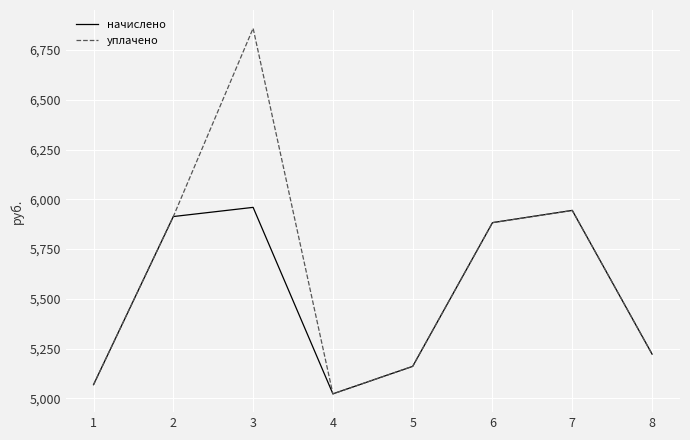

Rank the series by their average value, from lowest to highest.

начислено, уплачено